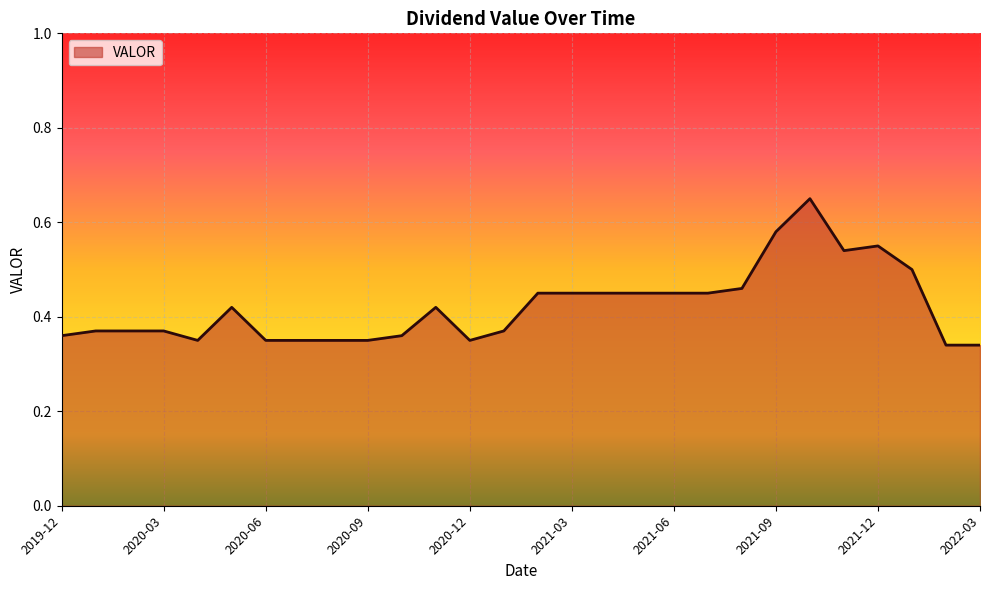

At which category does the chart reach its minimum across all series?

2022-02